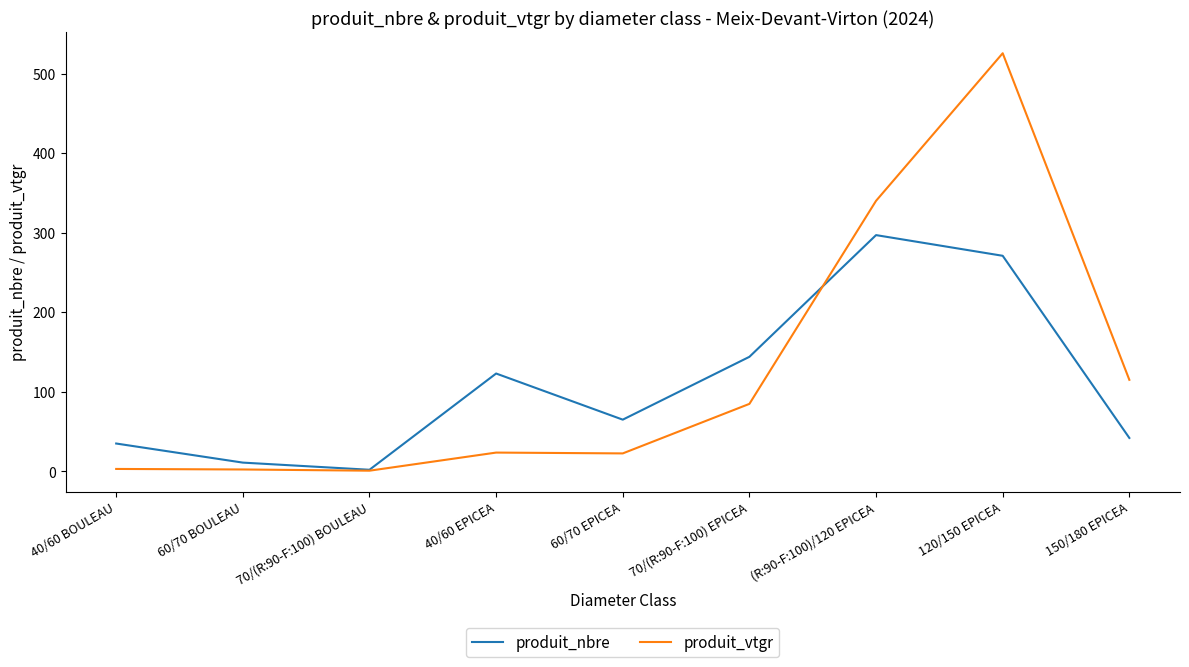

At (R:90-F:100)/120 EPICEA, list the series in order from smallest to largest.

produit_nbre, produit_vtgr